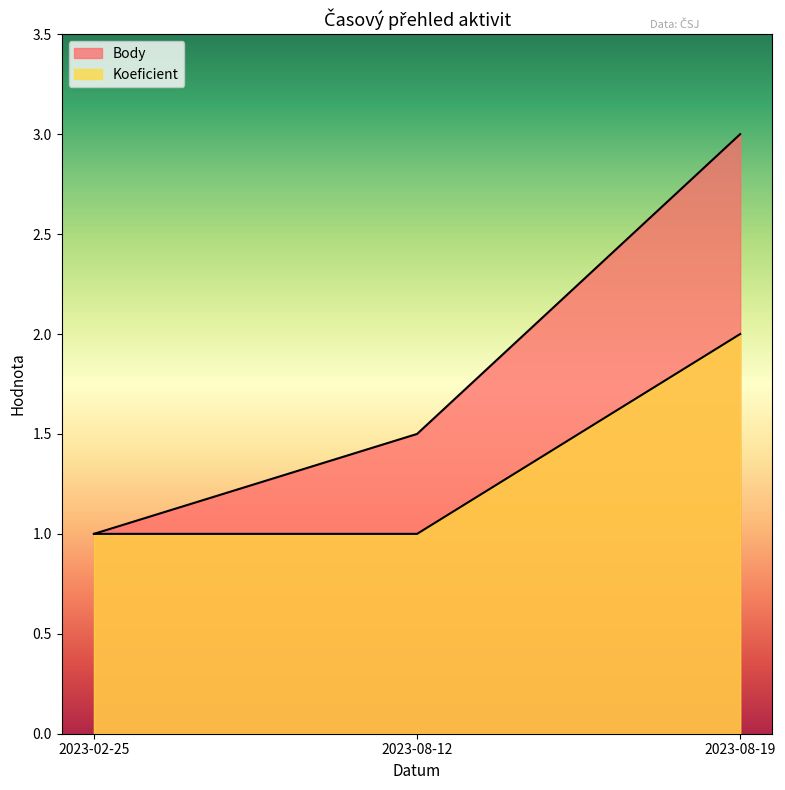

Count the Body values in the range 1 to 3.

3